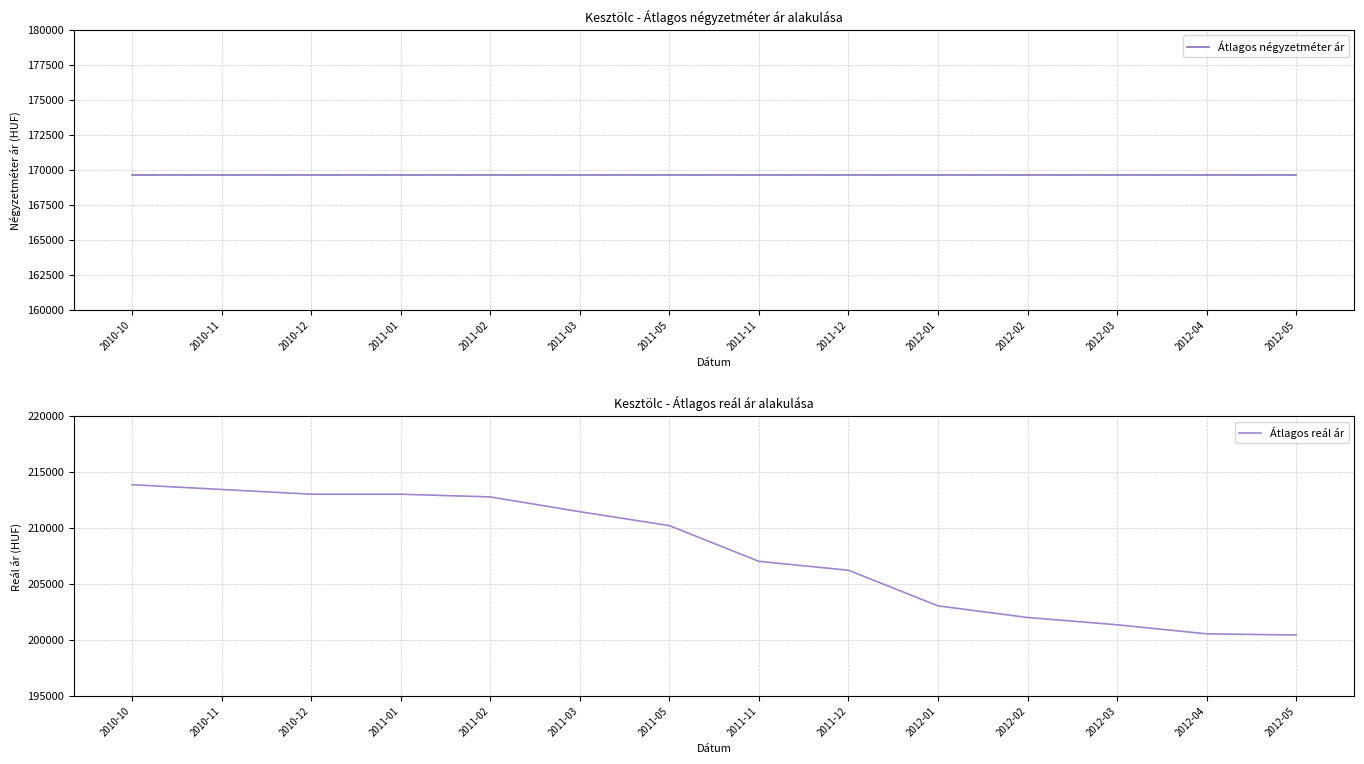

Where is Átlagos négyzetméter ár nearest to the value 169642?

2010-10